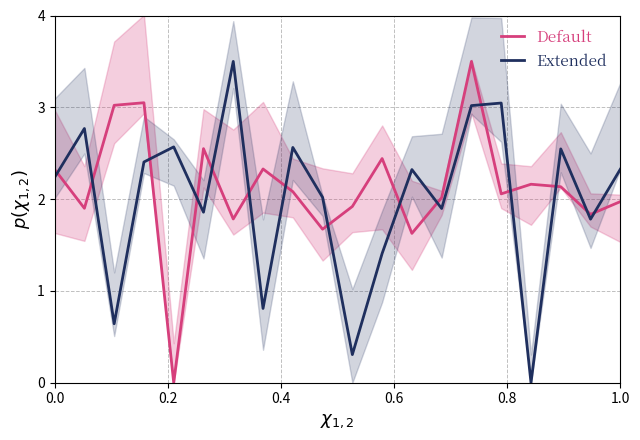

True or false: Extended and Default cross at least once.

True